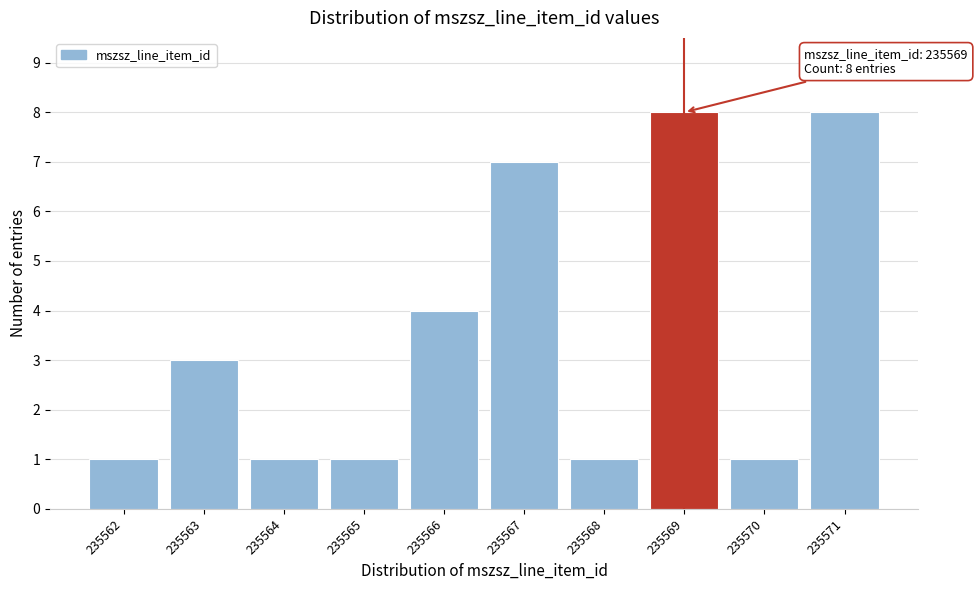

Reading left to right, transcribe all the data shown in this chart.

235562=1	235563=3	235564=1	235565=1	235566=4	235567=7	235568=1	235569=8	235570=1	235571=8